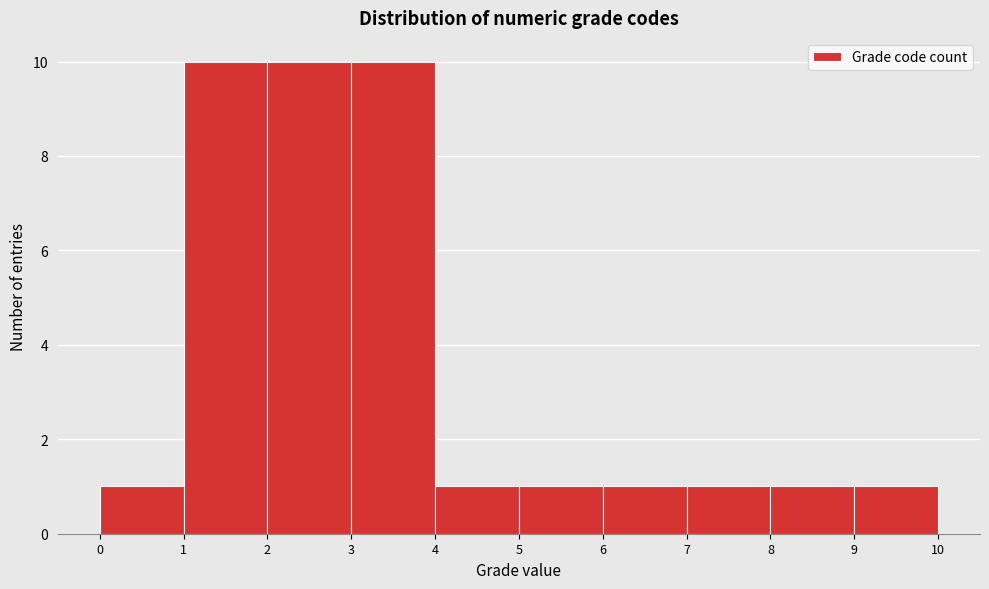

Reading left to right, list every bar in this chart as the range it spans on the x-axis followed by its height. The values are not printed on the chart, so give them approximately, as read against the axis.

0 to 1: 1
1 to 2: 10
2 to 3: 10
3 to 4: 10
4 to 5: 1
5 to 6: 1
6 to 7: 1
7 to 8: 1
8 to 9: 1
9 to 10: 1